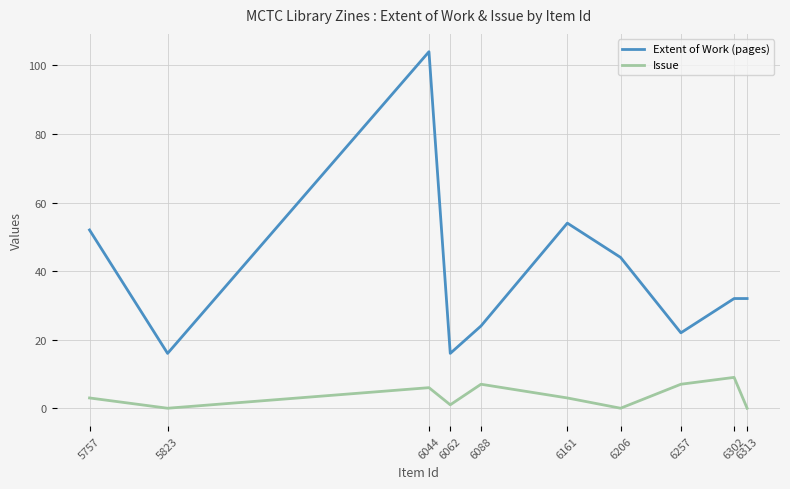

What is the sum of the Extent of Work (pages) values at 6302 and 6088?

56